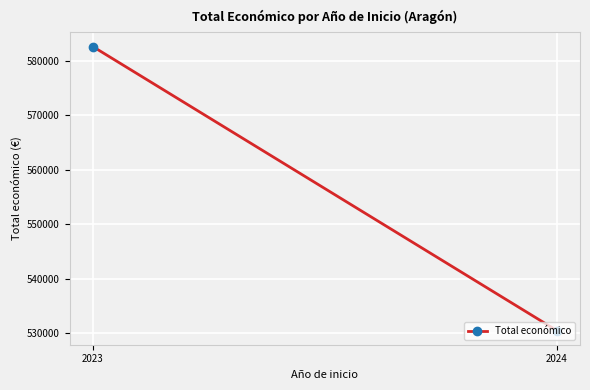

Reading right to left, transcribe all the data shown in this chart.

530448	582646